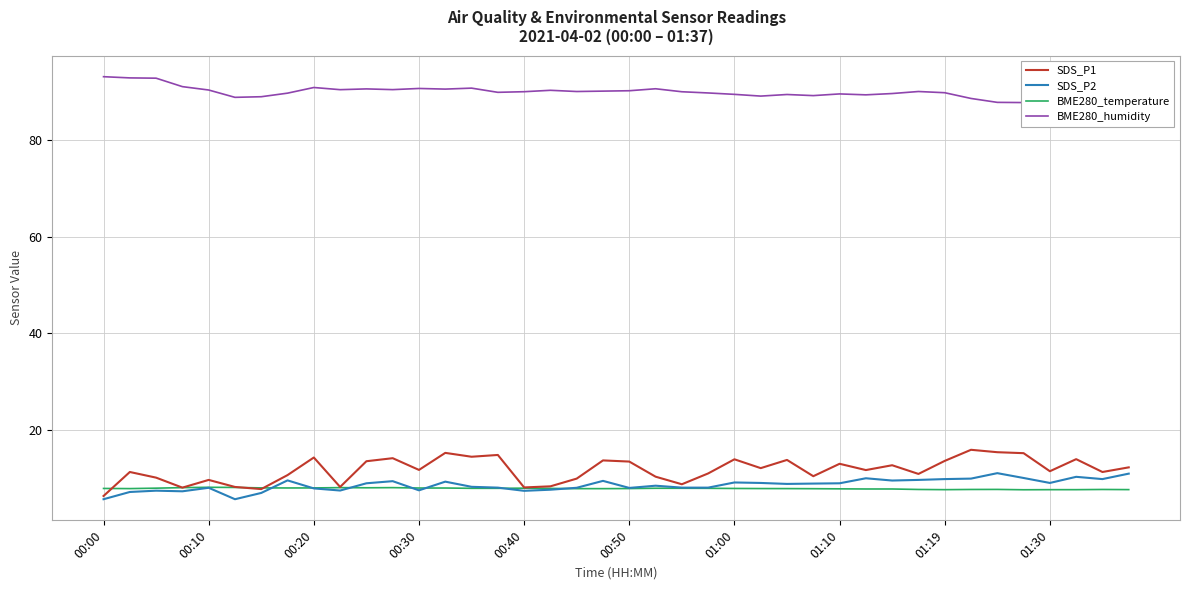

The BME280_temperature series shows 7.8 at 01:10. True or false?

True